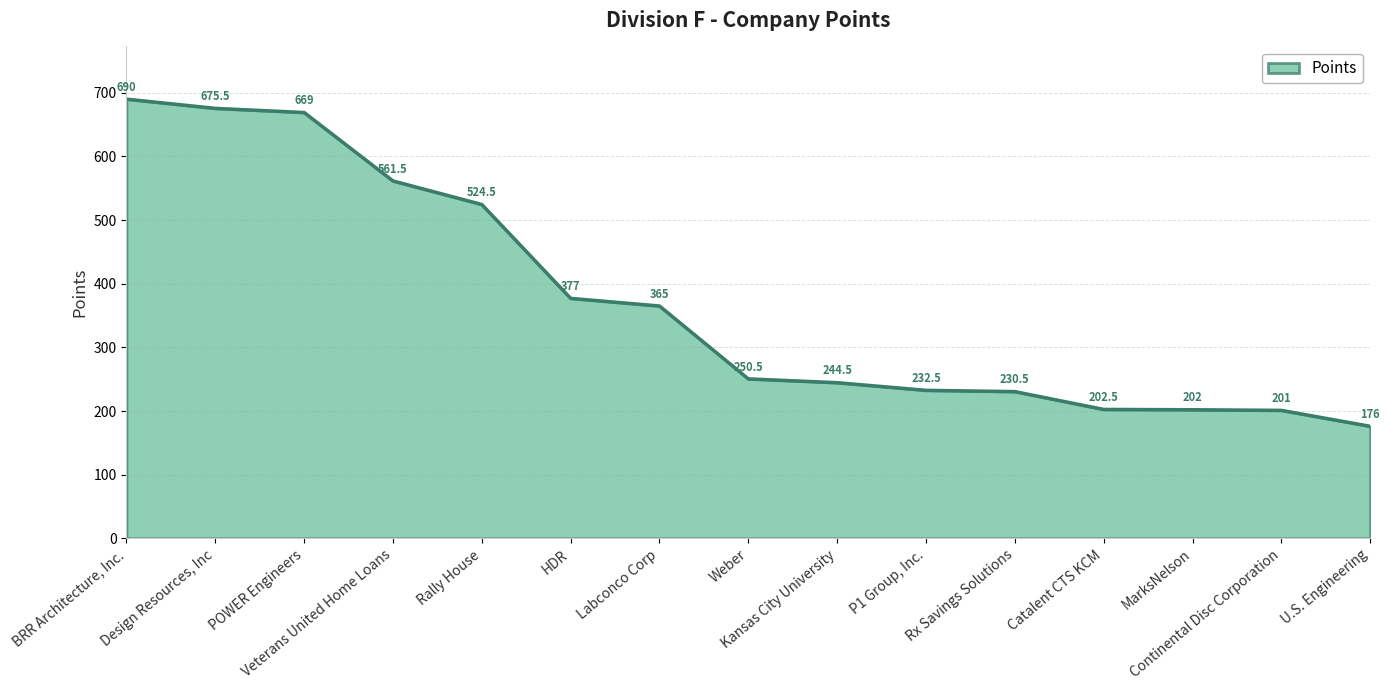

What is the difference between the values at MarksNelson and Kansas City University?

42.5